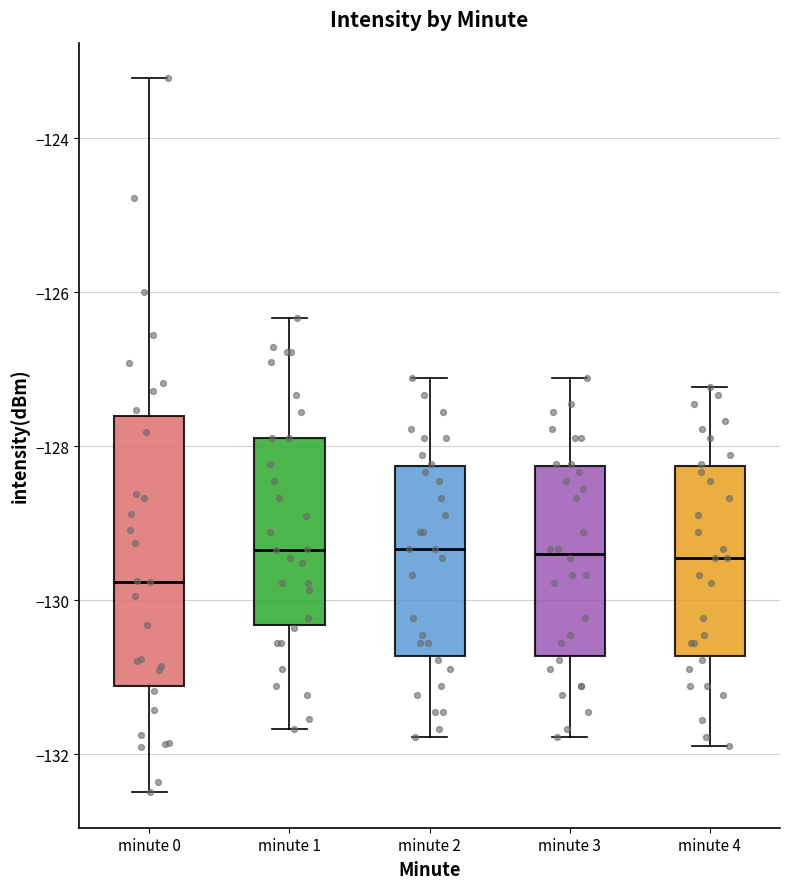

Reading left to right, read every box against the y-axis: the position of its median line, the range the box covers, and the ends of its whiskers. The values are not printed on the chart, so give them approximately, as read against the axis.

minute 0: median -129.8, box -131.2 to -127.6, whiskers -132.4 to -123.2
minute 1: median -129.4, box -130.4 to -127.8, whiskers -131.6 to -126.4
minute 2: median -129.4, box -130.8 to -128.2, whiskers -131.8 to -127.2
minute 3: median -129.4, box -130.8 to -128.2, whiskers -131.8 to -127.2
minute 4: median -129.4, box -130.8 to -128.2, whiskers -131.8 to -127.2